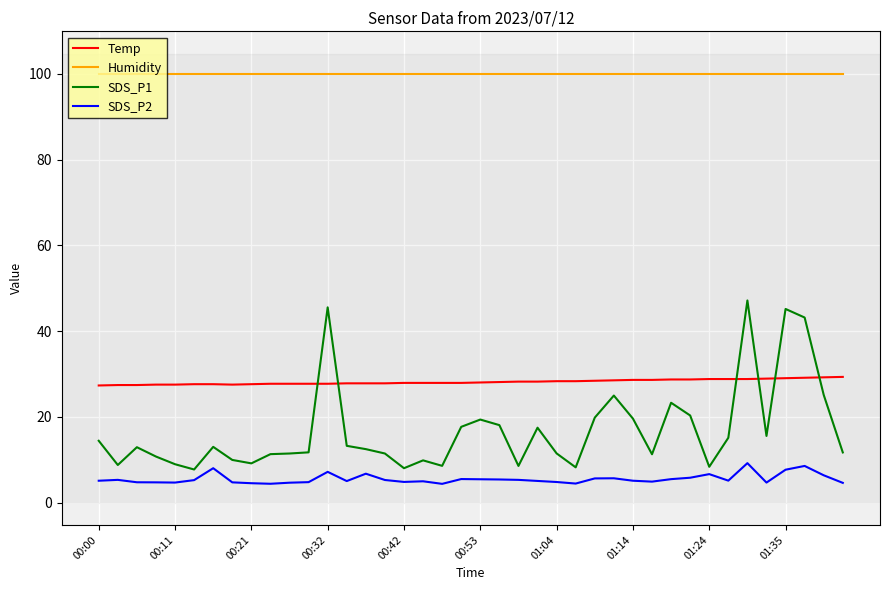

Which series has the largest total across all categories?

Humidity